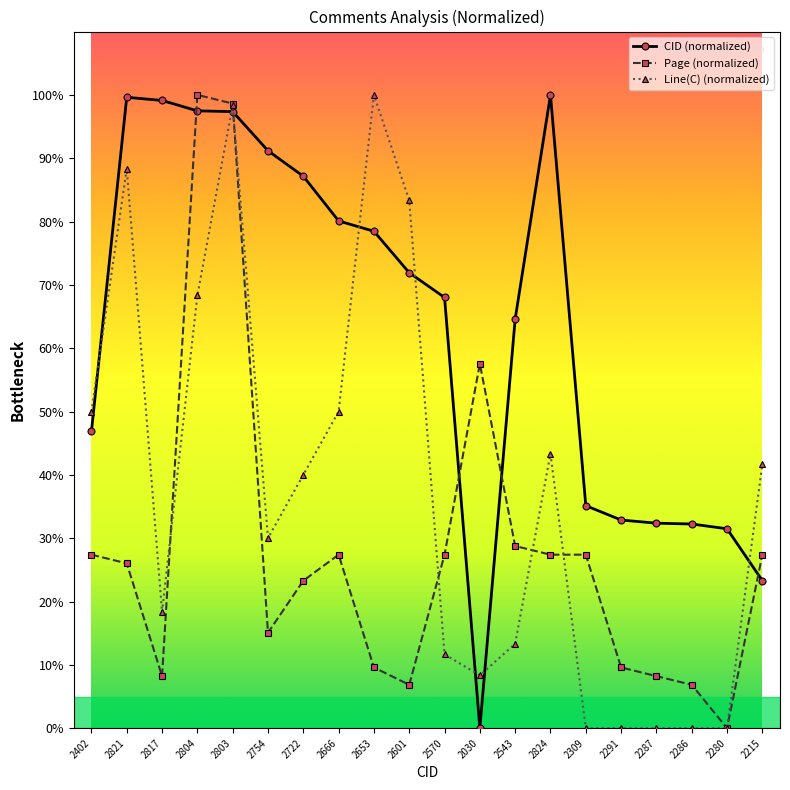

Which series ends up on top after the final intersection of CID (normalized) and Page (normalized)?

Page (normalized)